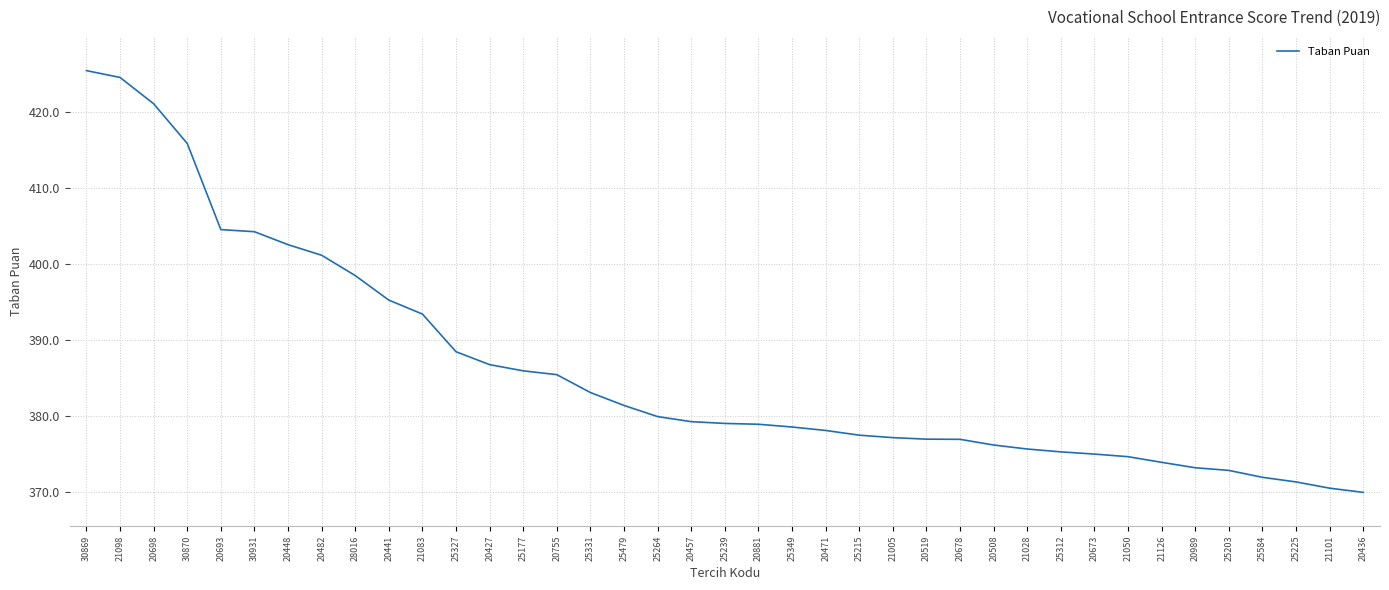

What position from the right is 20441?

30